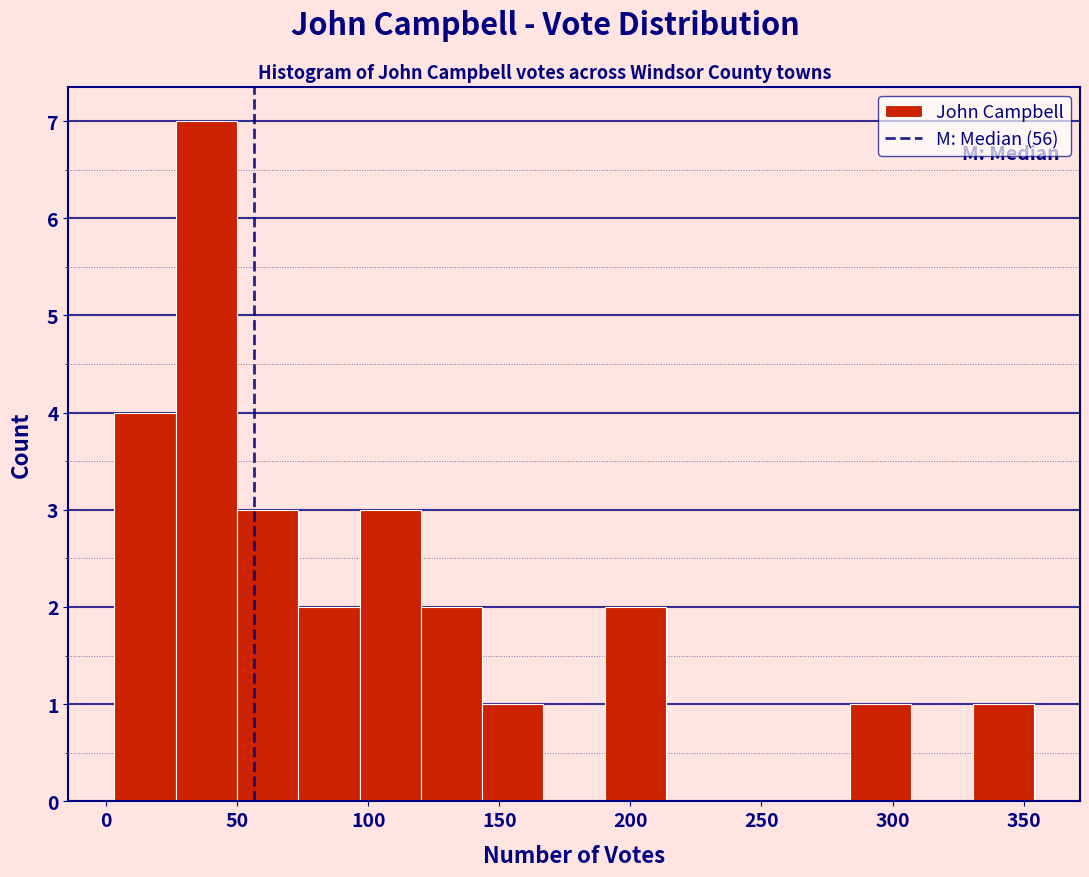

Reading left to right, list every bar in this chart as the range it spans on the x-axis followed by its height. Neither the bar edges nor the heights are printed on the chart, so give them approximately, as read against the axes.

5 to 25: 4
25 to 50: 7
50 to 75: 3
75 to 95: 2
95 to 120: 3
120 to 145: 2
145 to 165: 1
165 to 190: 0
190 to 215: 2
215 to 235: 0
235 to 260: 0
260 to 285: 0
285 to 305: 1
305 to 330: 0
330 to 355: 1